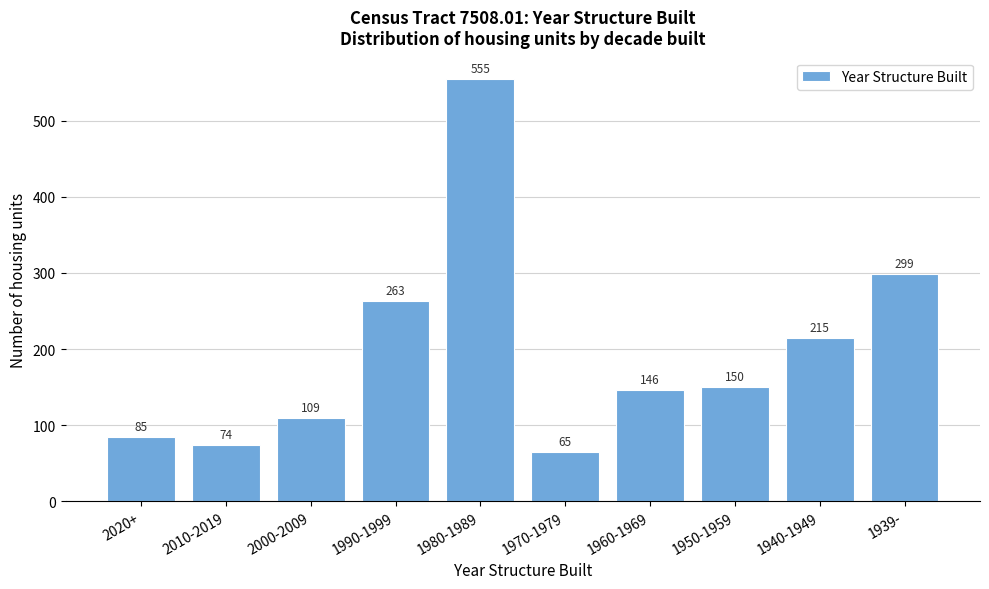

Reading left to right, what are all the values shown in this chart?

2020+=85	2010-2019=74	2000-2009=109	1990-1999=263	1980-1989=555	1970-1979=65	1960-1969=146	1950-1959=150	1940-1949=215	1939-=299